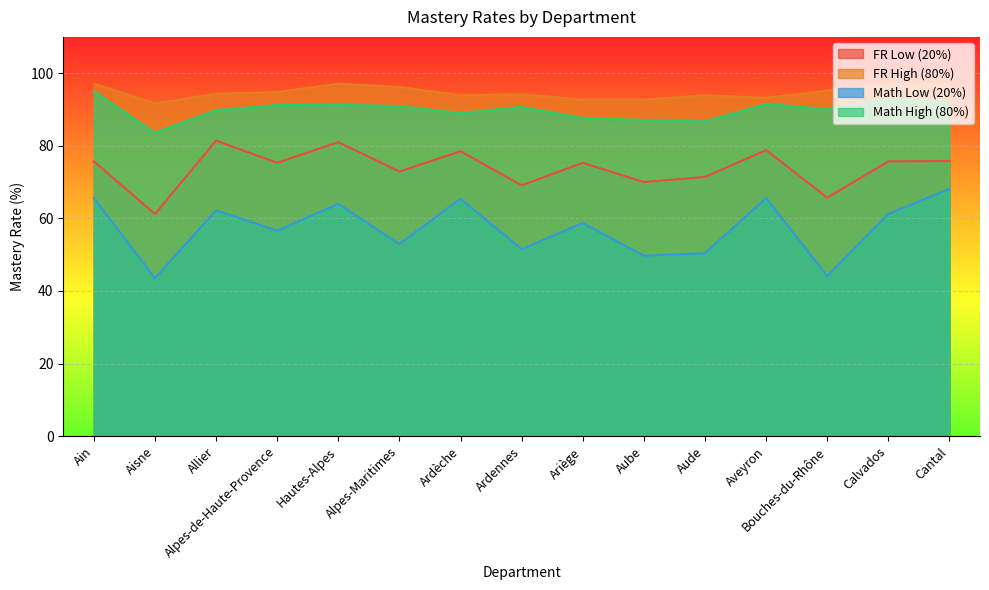

What is the sum of all FR Low (20%) values?

1107.8